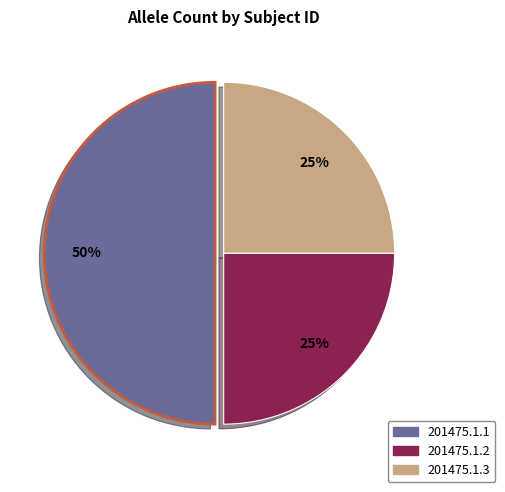

Approximately how many times larger is the value at 201475.1.2 compared to 201475.1.1?

0.5